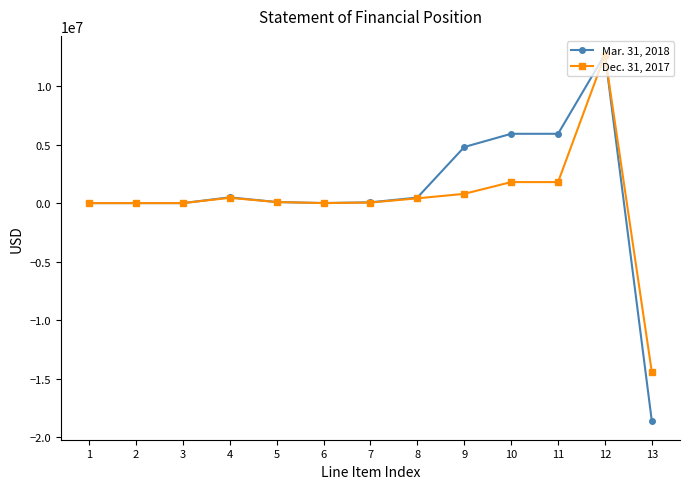

Which series ends up on top after the final intersection of Dec. 31, 2017 and Mar. 31, 2018?

Dec. 31, 2017